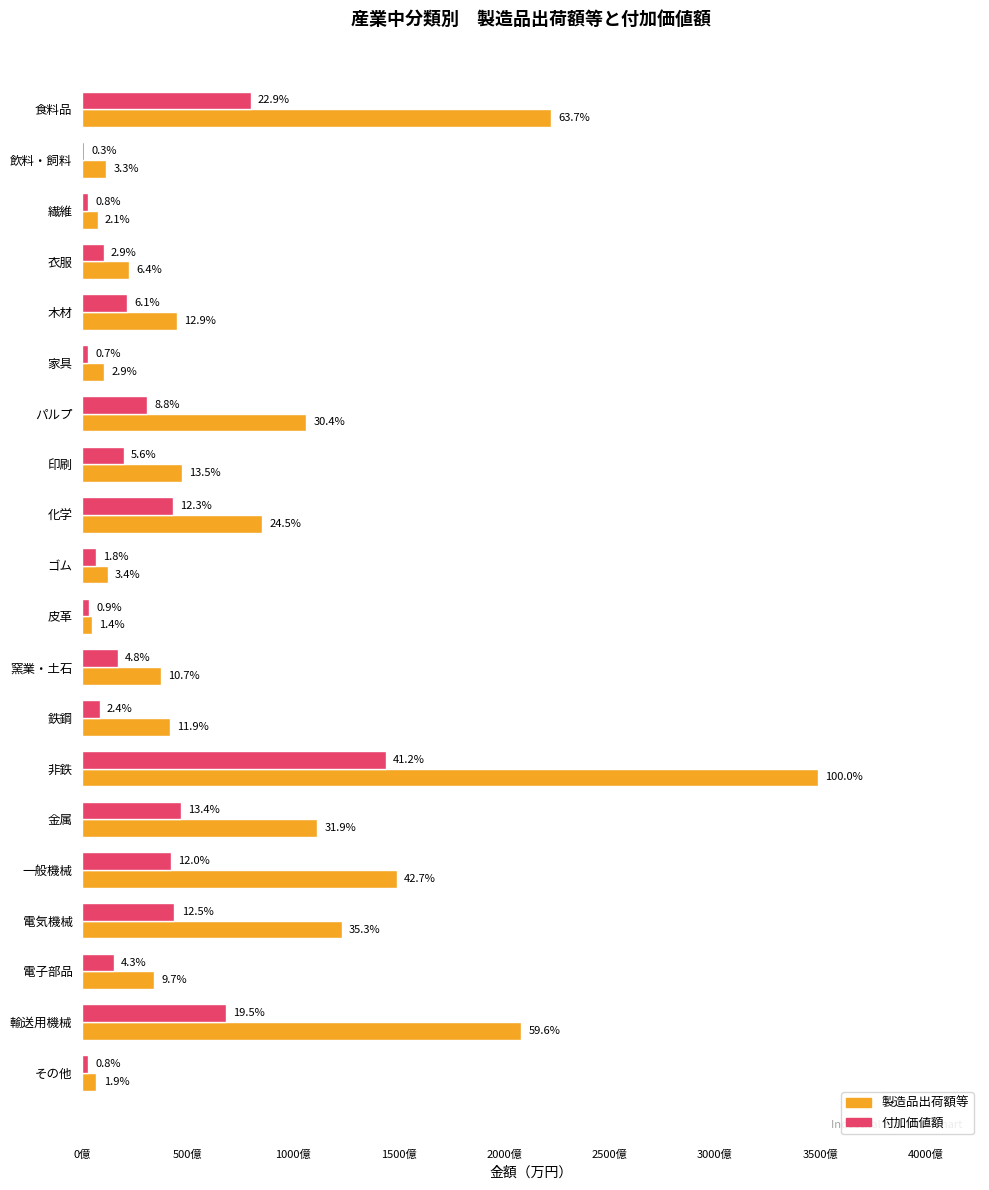

What are all the series names shown in the legend?

製造品出荷額等, 付加価値額